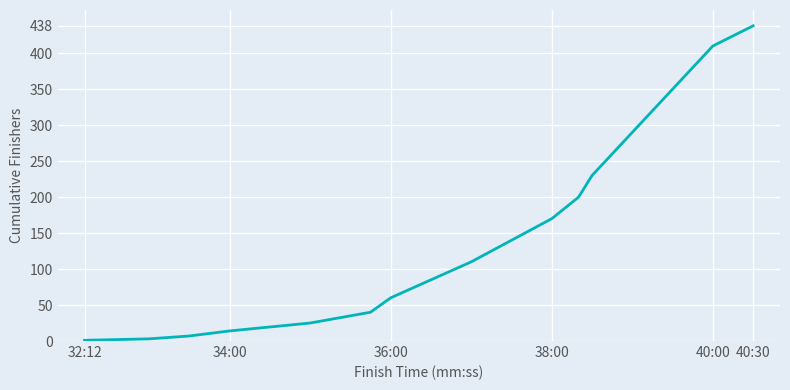

What is the difference between the maximum and minimum values?

437